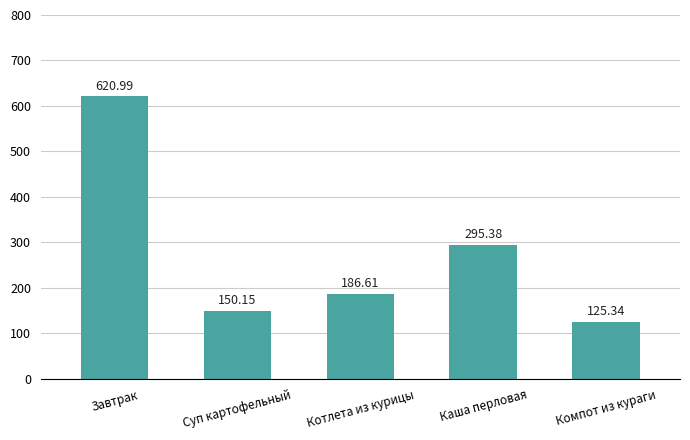

Rank the categories by value from lowest to highest.

Компот из кураги, Суп картофельный, Котлета из курицы, Каша перловая, Завтрак